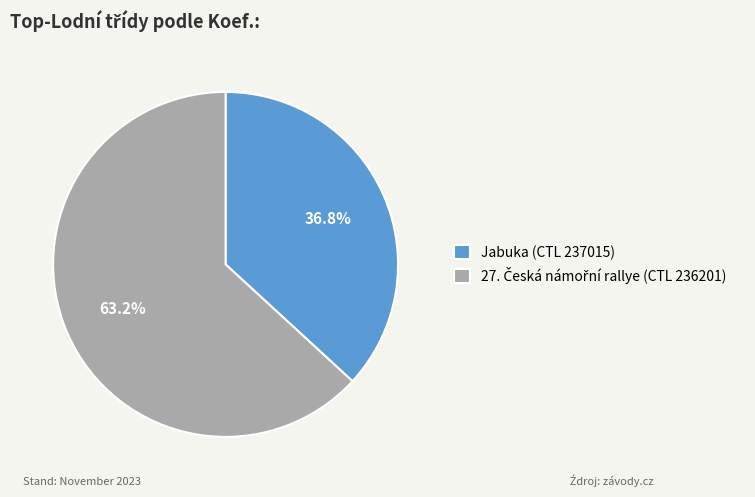

Which category has the smallest portion of the pie?

Jabuka (CTL 237015)